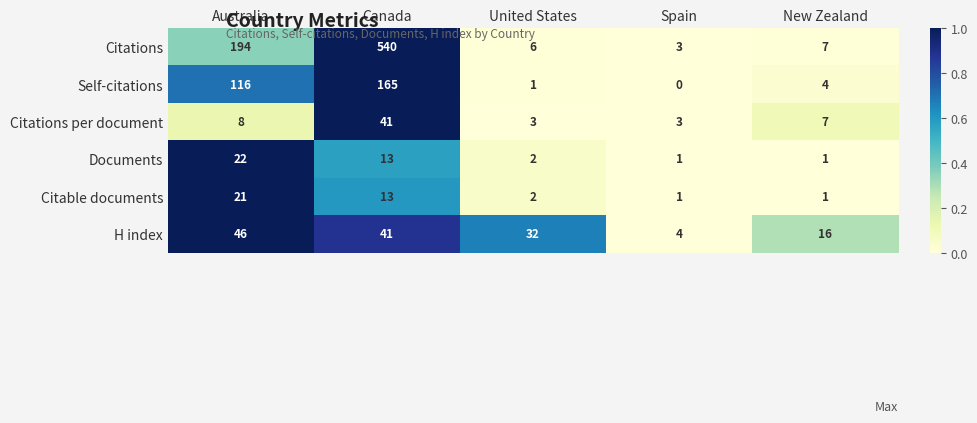

What is the average value of the Citable documents series?

8